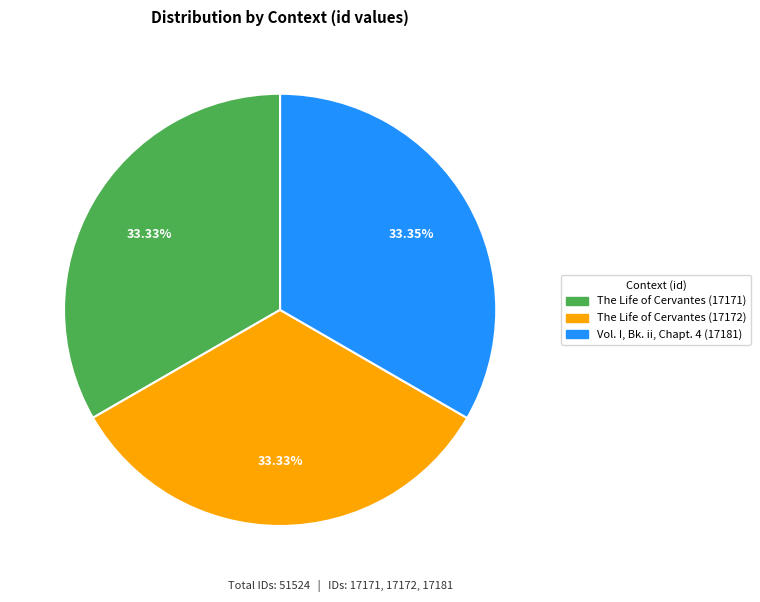

Does Vol. I, Bk. ii, Chapt. 4 (17181) account for over 50% of the chart?

No